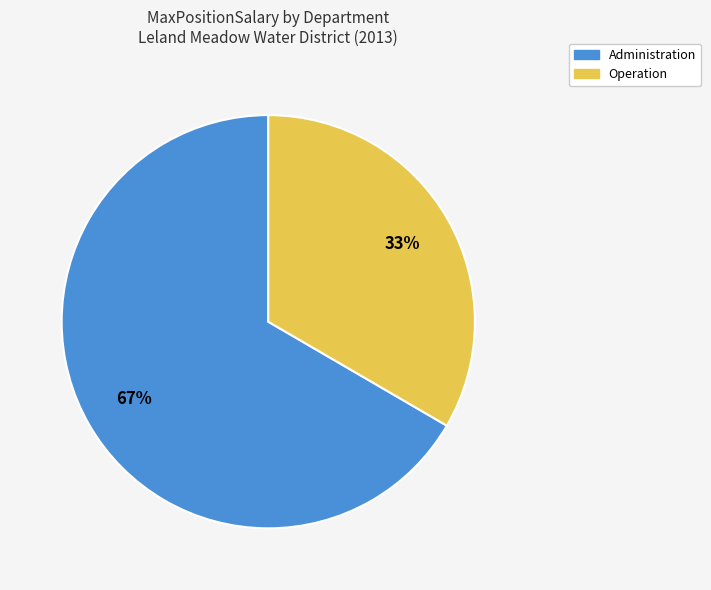

Does any single category account for the majority?

Yes